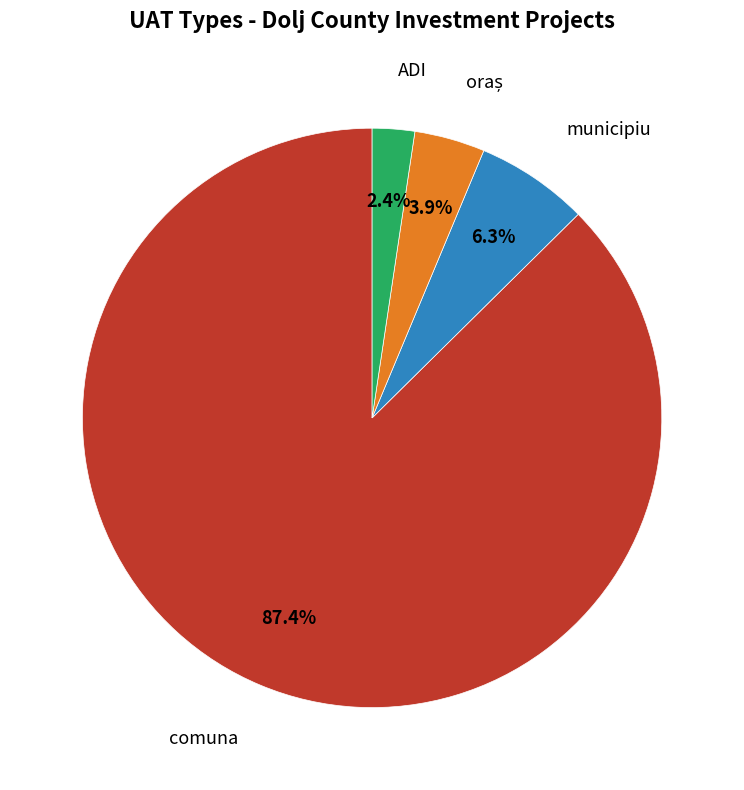

Is there a majority slice in this chart?

Yes